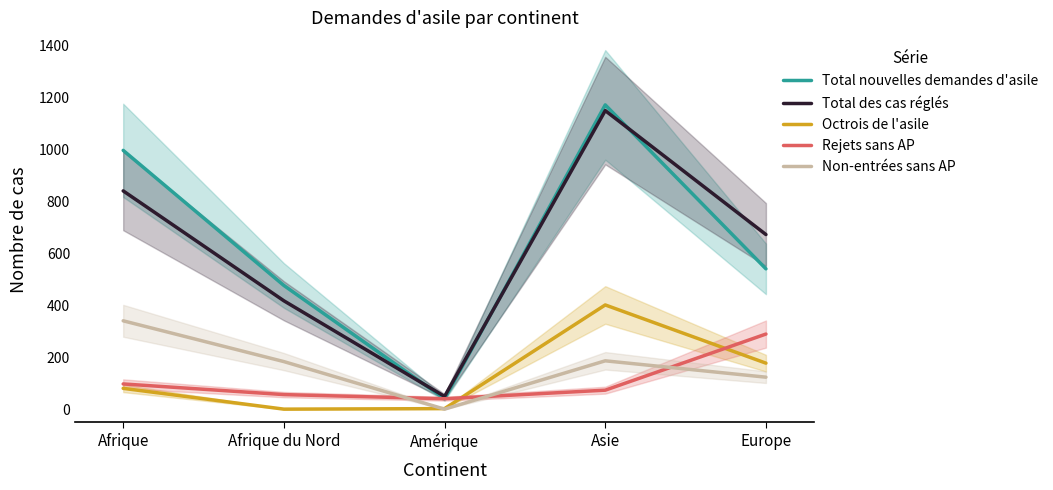

What are all the series names shown in the legend?

Total nouvelles demandes d'asile, Total des cas réglés, Octrois de l'asile, Rejets sans AP, Non-entrées sans AP